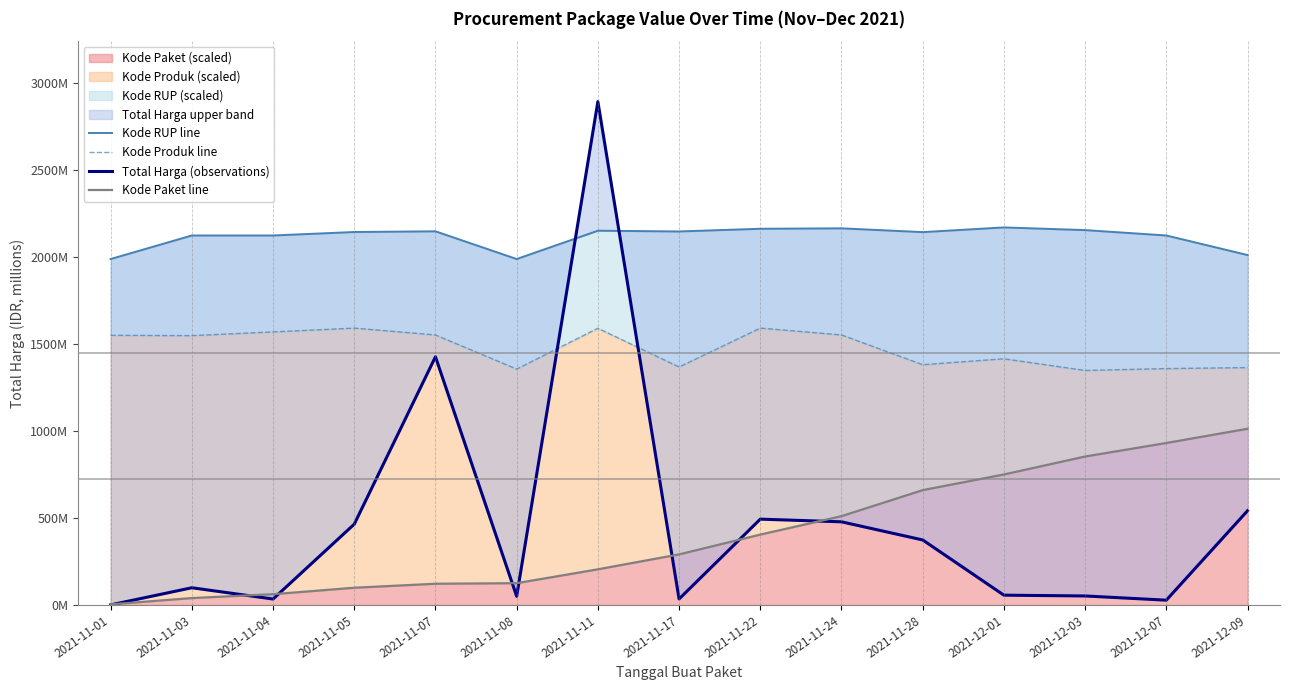

At which category is the sum across all series the highest?

2021-11-11